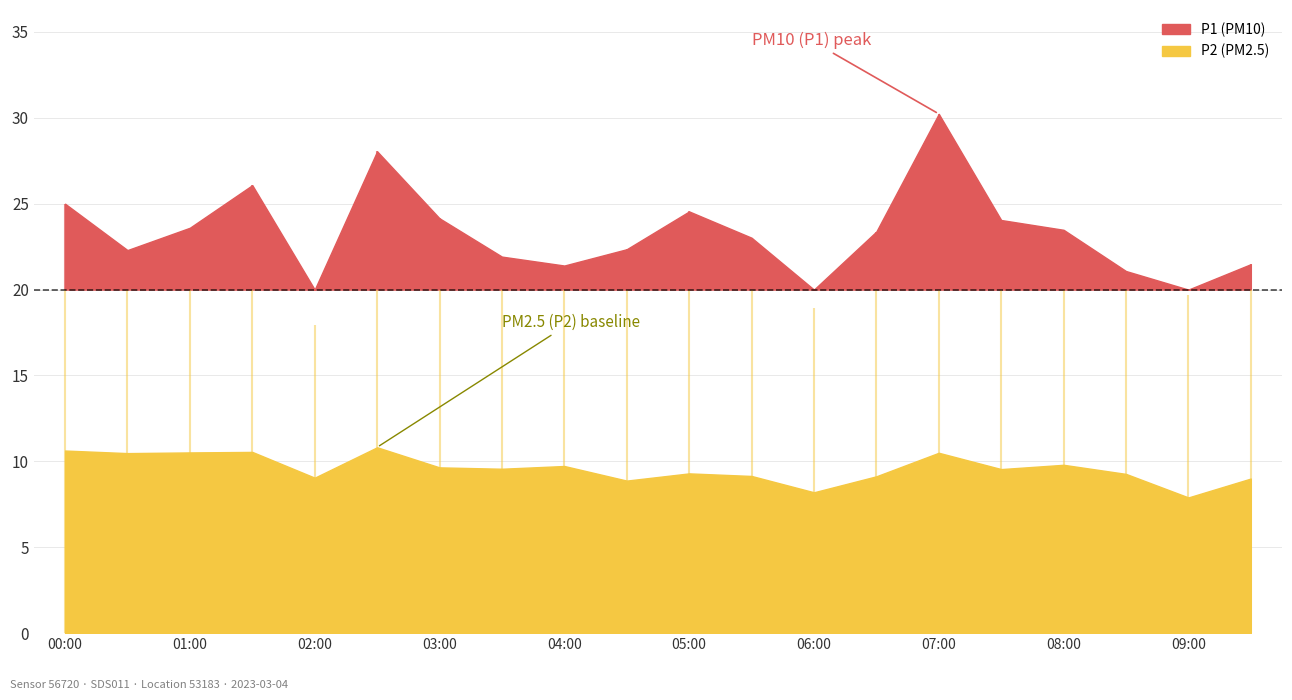

The value of P1 at 09:00 is 9.1. True or false?

False